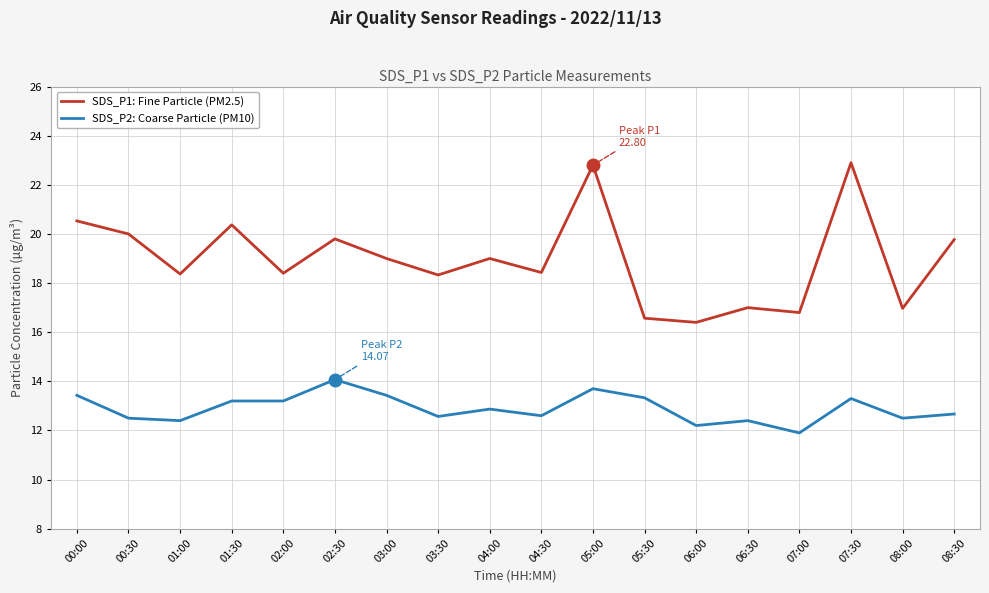

How many series are shown in this chart?

2